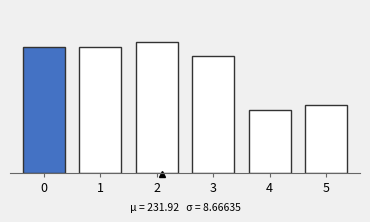

Are the bars horizontal?

No